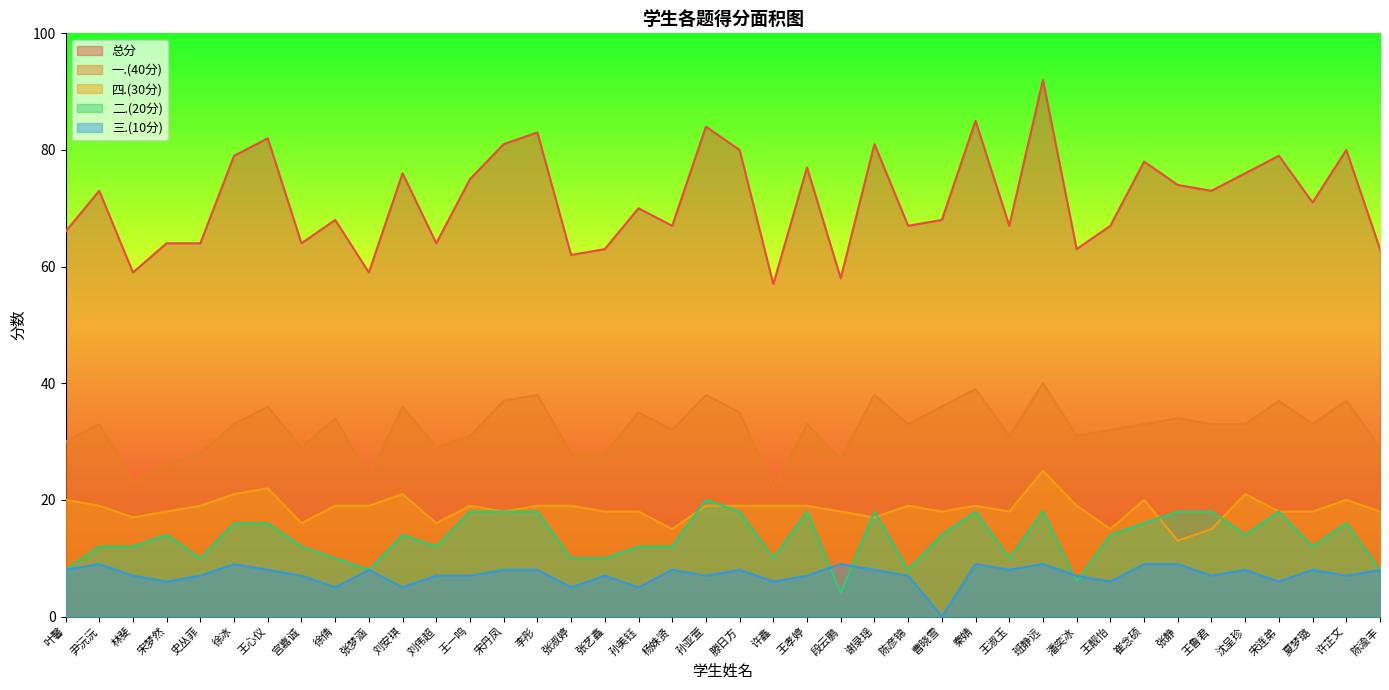

How many lines are shown in the chart?

5